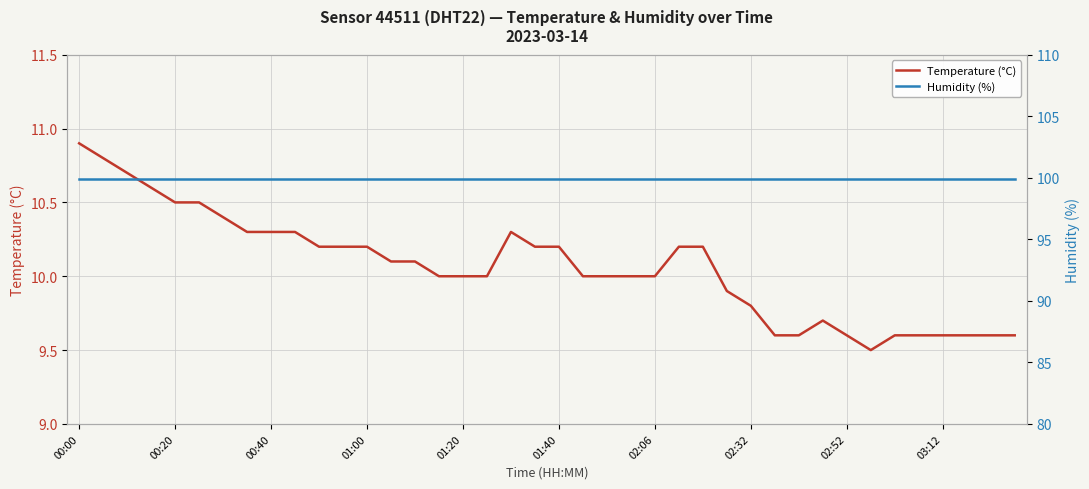

Rank the series by their maximum value, from lowest to highest.

Temperature (°C), Humidity (%)